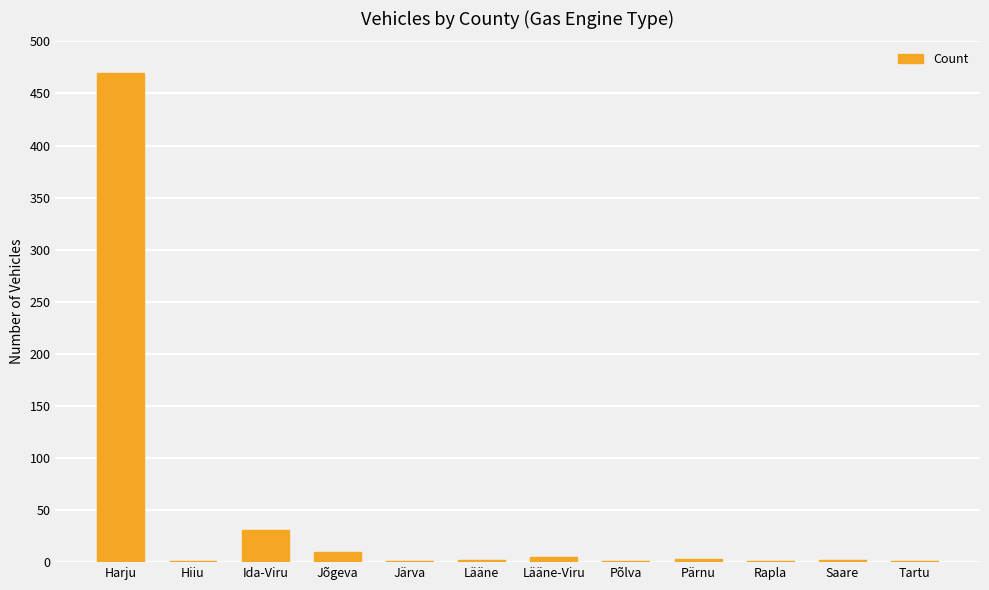

What is the average value?

44